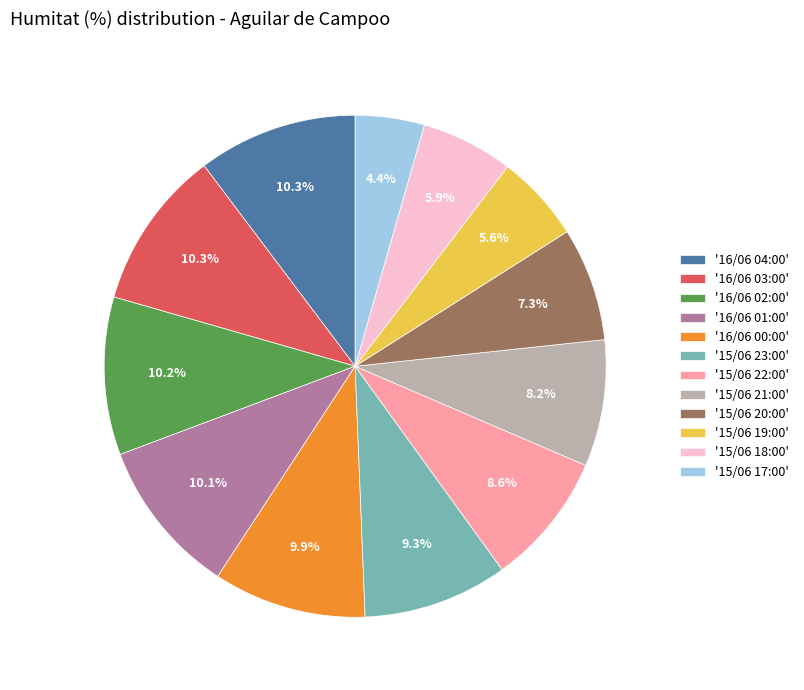

Does '16/06 02:00' represent more than half of the total?

No